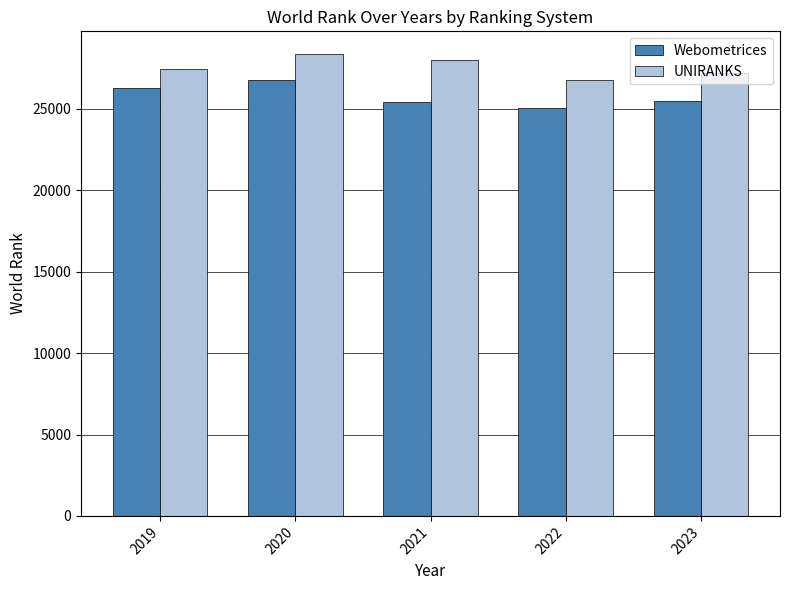

What is the sum of the Webometrices values at 2021 and 2020?

52188